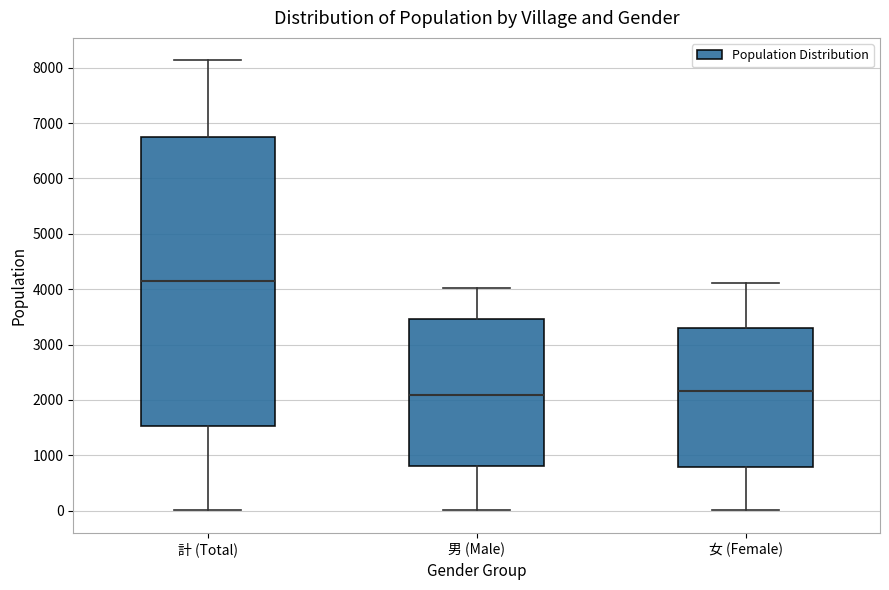

Reading left to right, transcribe this box plot: for each box, give where its median line is, the range the box spans, and where its two whiskers end, as read against the y-axis. The values are not printed on the chart, so give them approximately, as read against the axis.

計 (Total): median 4200, box 1500 to 6700, whiskers 0 to 8100
男 (Male): median 2100, box 800 to 3500, whiskers 0 to 4000
女 (Female): median 2200, box 800 to 3300, whiskers 0 to 4100